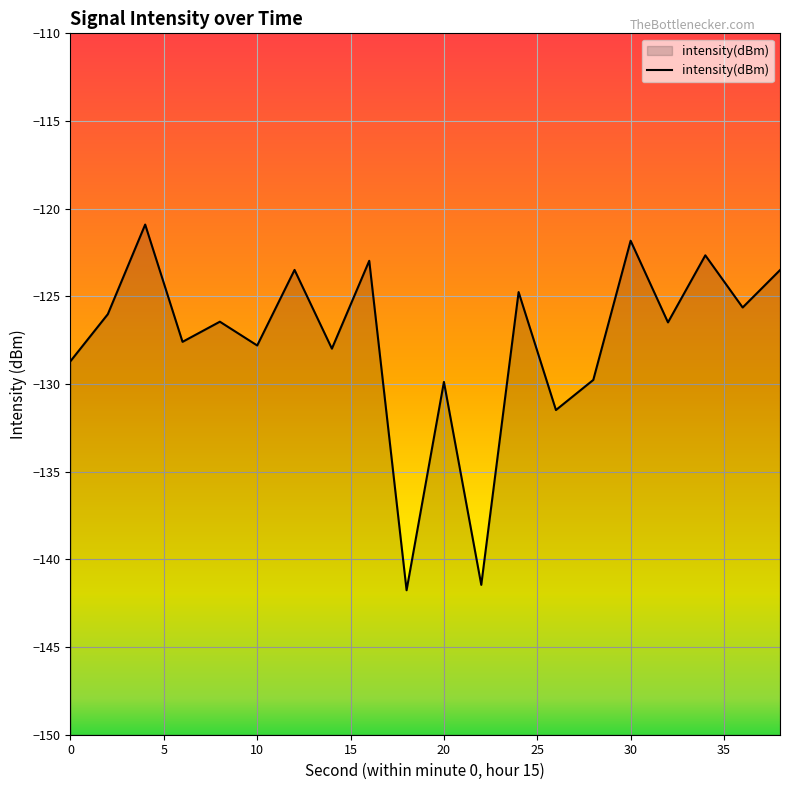

What is the sum of the values at 14 and 18?

-269.7